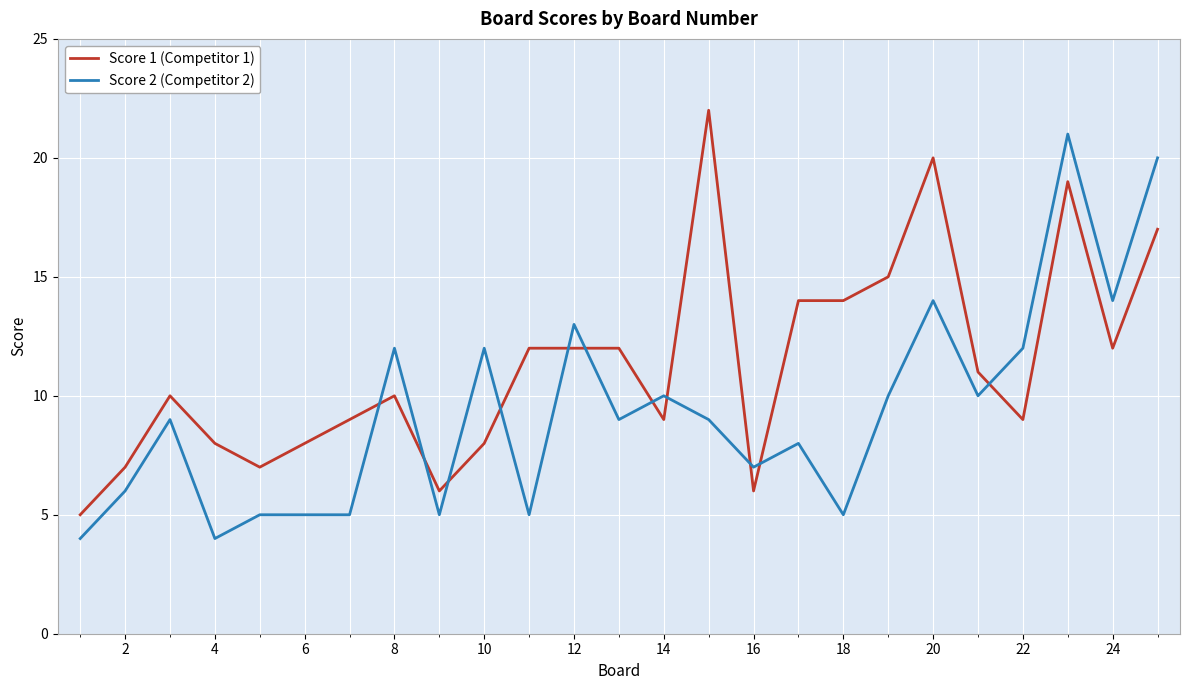

How many distinct data groups are displayed?

2